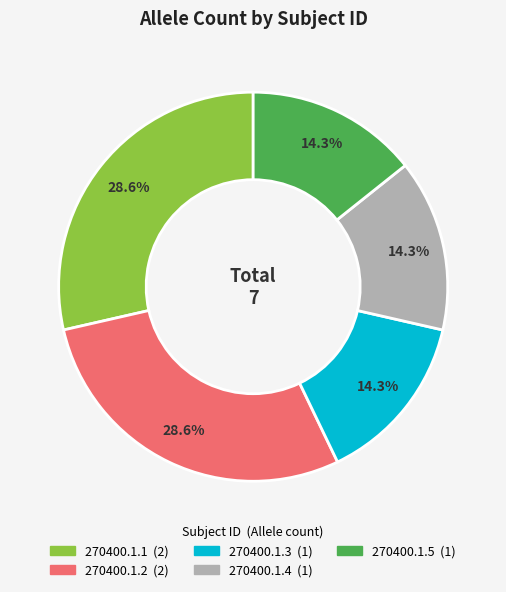

What is the ratio of the value at 270400.1.4 to the value at 270400.1.1?

0.5